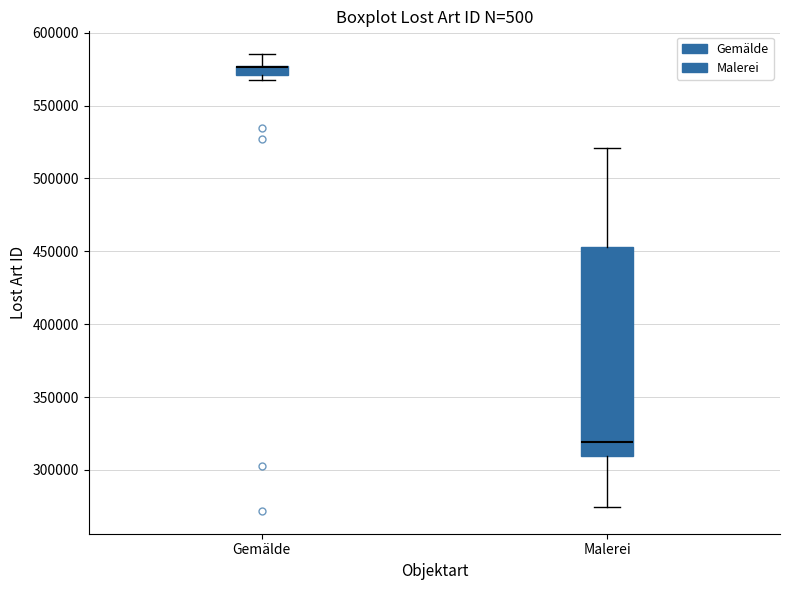

Which box is the tallest, from its lower edge to its upper edge?

Malerei